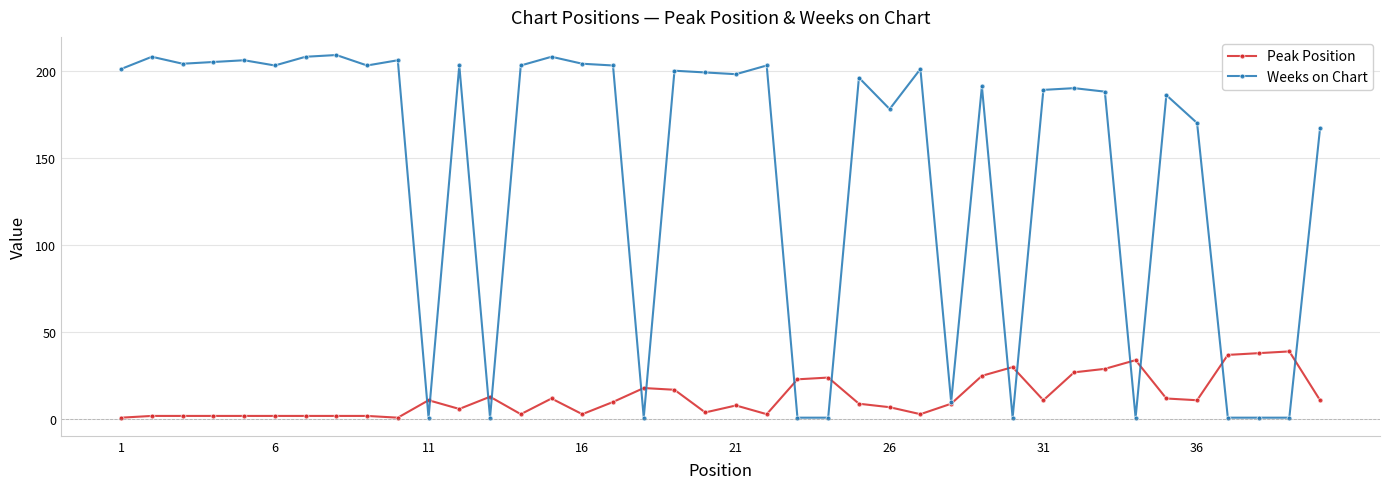

Rank the series by their average value, from highest to lowest.

Weeks on Chart, Peak Position